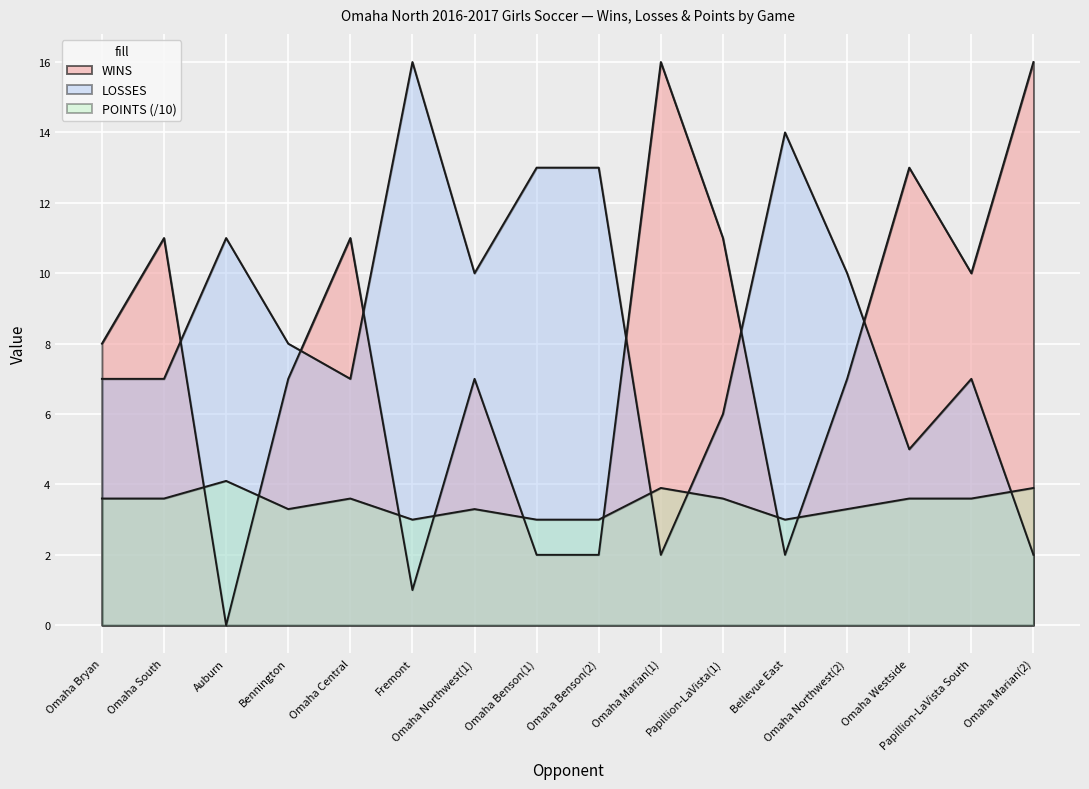

What is the greatest value displayed?

16.0